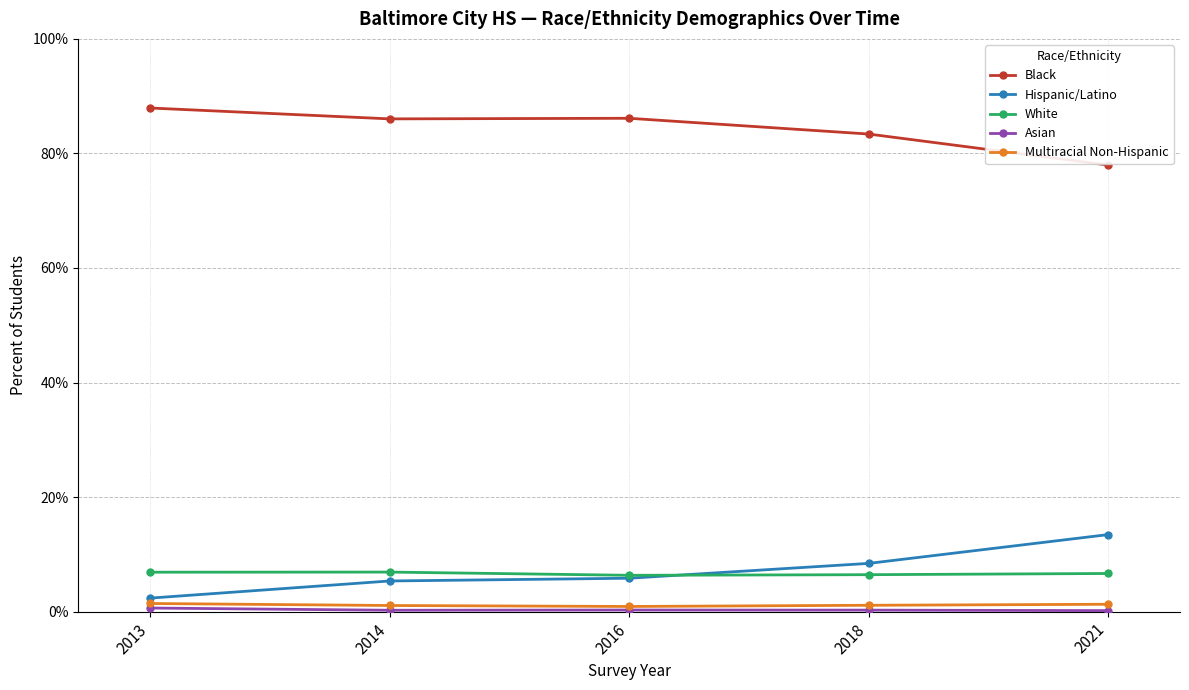

Reading left to right, list all the values displayed in this chart.

Black: 0.9	0.9	0.9	0.8	0.8
Hispanic/Latino: 0.0	0.1	0.1	0.1	0.1
White: 0.1	0.1	0.1	0.1	0.1
Asian: 0.0	0.0	0.0	0.0	0.0
Multiracial Non-Hispanic: 0.0	0.0	0.0	0.0	0.0